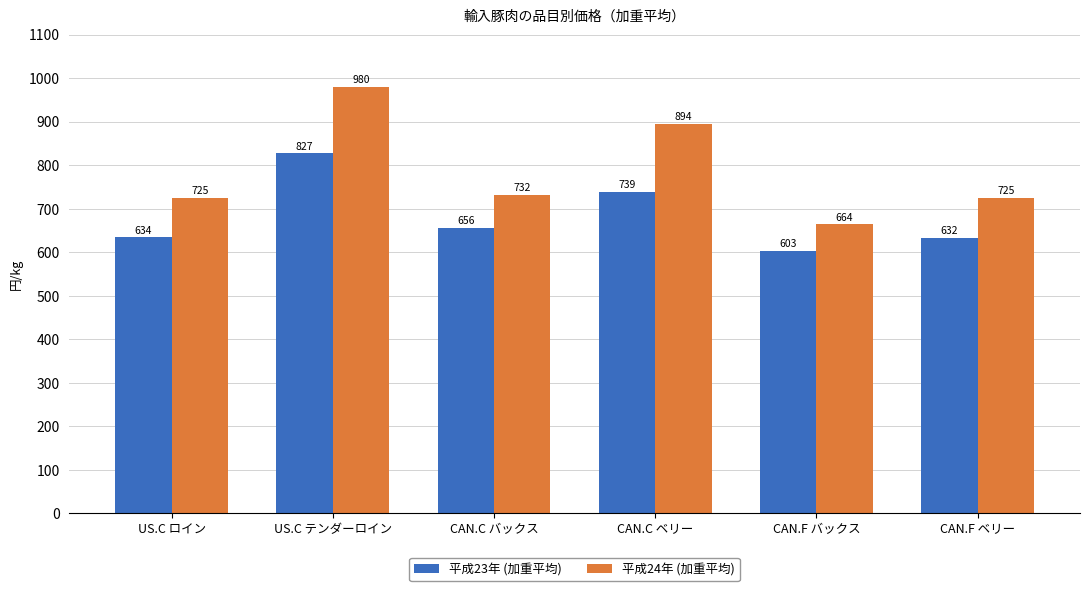

What is the value of the 平成23年 (加重平均) bar at the 1st from the left?

634.0